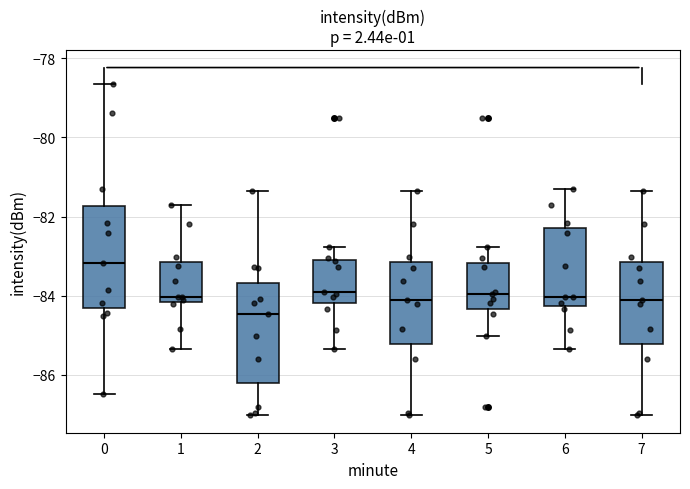

Reading left to right, transcribe this box plot: for each box, give where its median line is, the range the box spans, and where its two whiskers end, as read against the y-axis. The values are not printed on the chart, so give them approximately, as read against the axis.

0: median -83.2, box -84.4 to -81.8, whiskers -86.4 to -78.6
1: median -84.0, box -84.2 to -83.2, whiskers -85.4 to -81.8
2: median -84.4, box -86.2 to -83.6, whiskers -87.0 to -81.4
3: median -84.0, box -84.2 to -83.0, whiskers -85.4 to -82.8
4: median -84.2, box -85.2 to -83.2, whiskers -87.0 to -81.4
5: median -84.0, box -84.4 to -83.2, whiskers -85.0 to -82.8
6: median -84.0, box -84.2 to -82.2, whiskers -85.4 to -81.2
7: median -84.2, box -85.2 to -83.2, whiskers -87.0 to -81.4